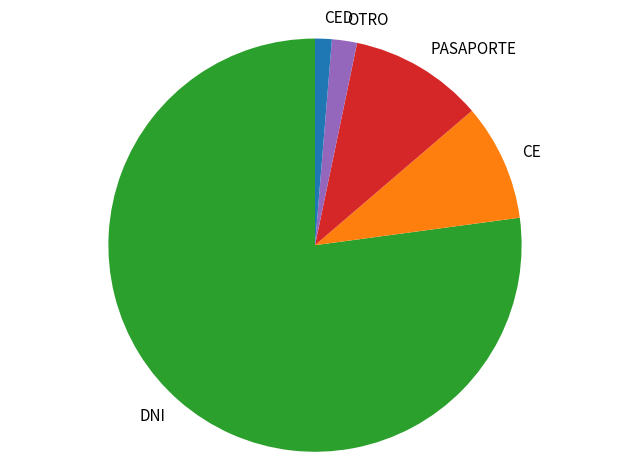

Between CE and CED, which is larger?

CE